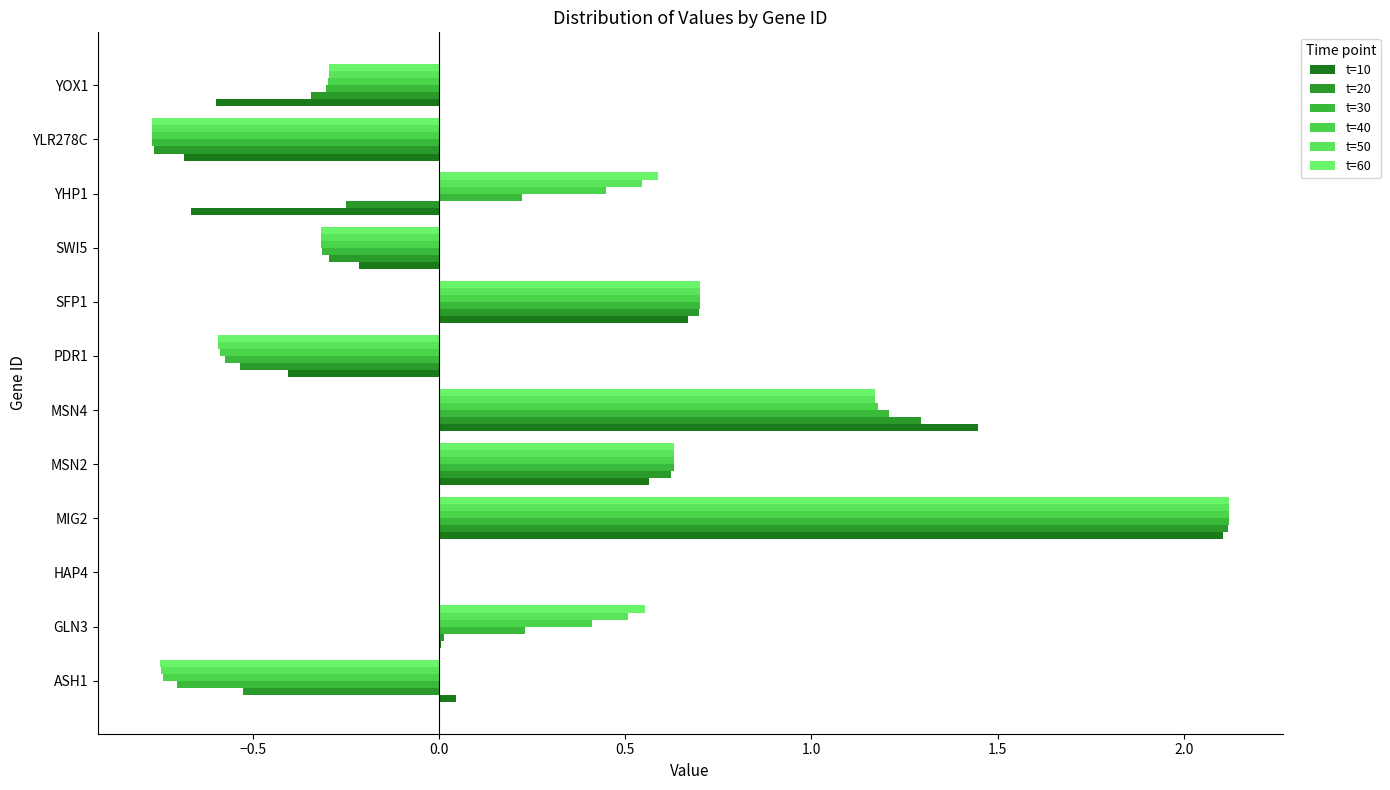

Count the number of categories in the chart.

12